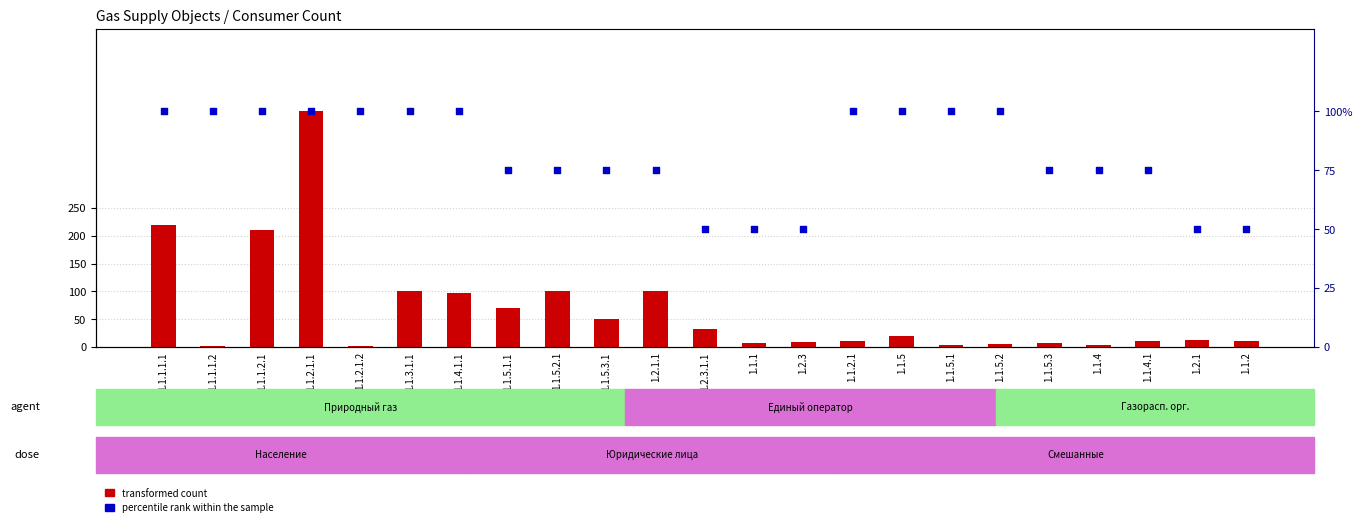

What is the total value across all series at 1.1.5.1.1?

145